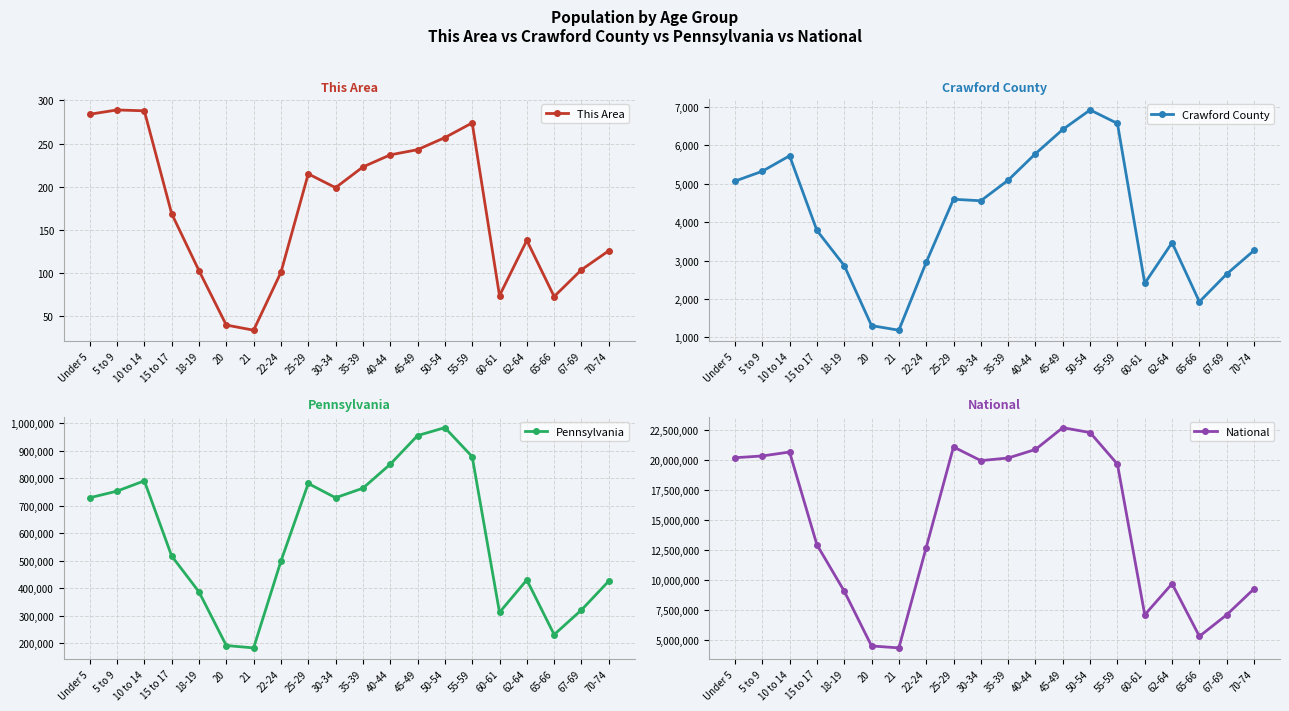

Which has a higher value, 35-39 or 55-59?

55-59